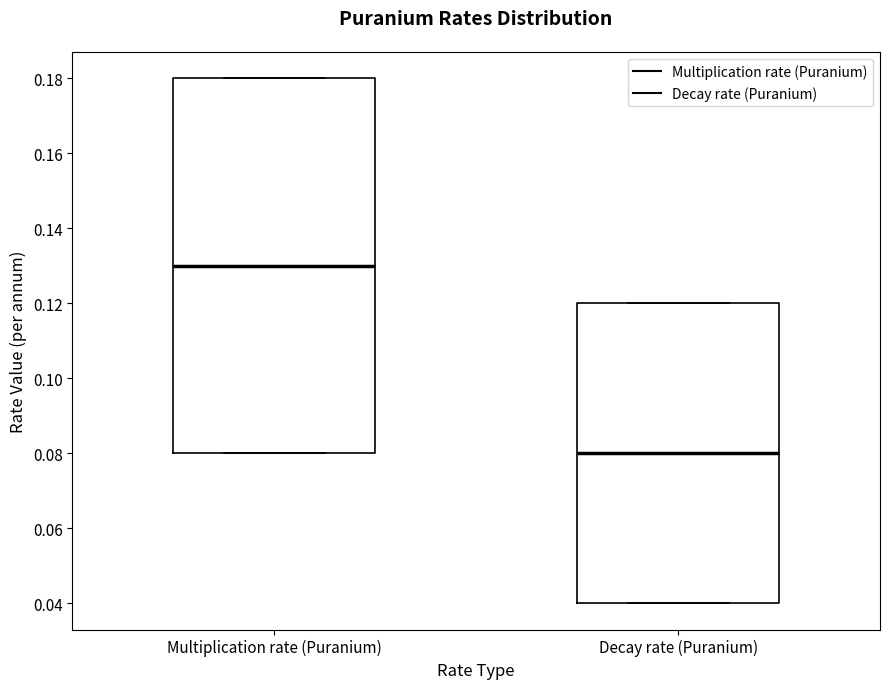

Which box is the tallest, from its lower edge to its upper edge?

Multiplication rate (Puranium)